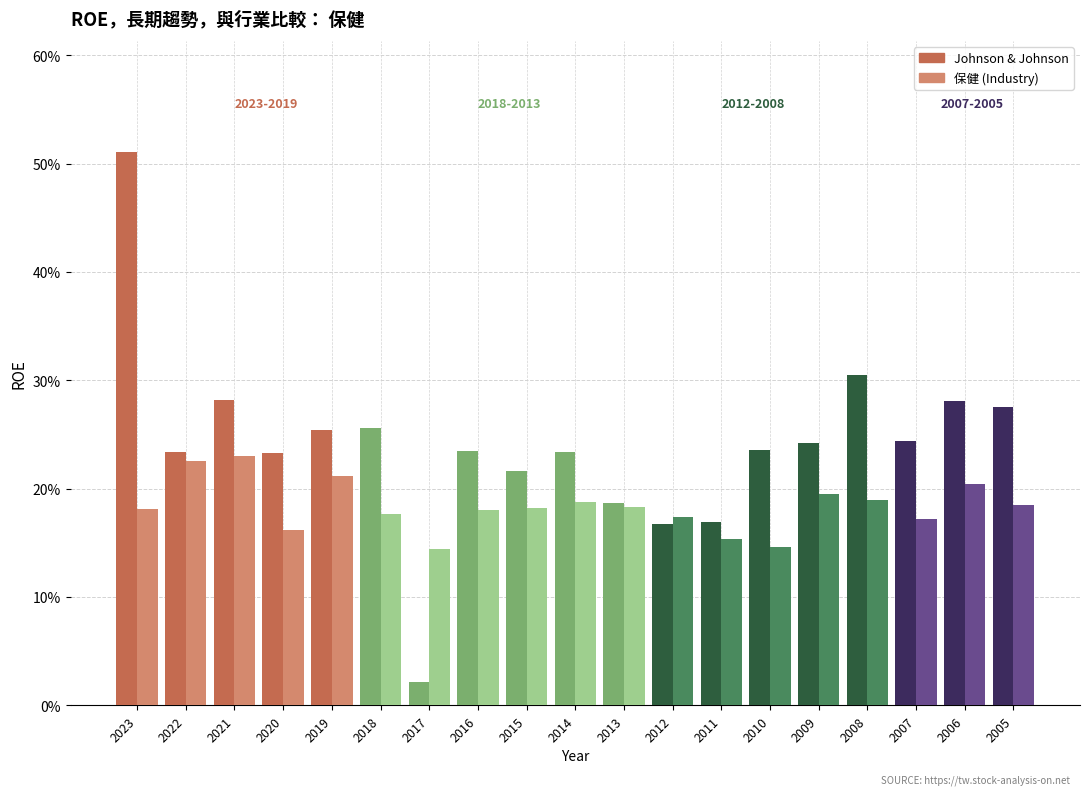

Are the bars horizontal?

No